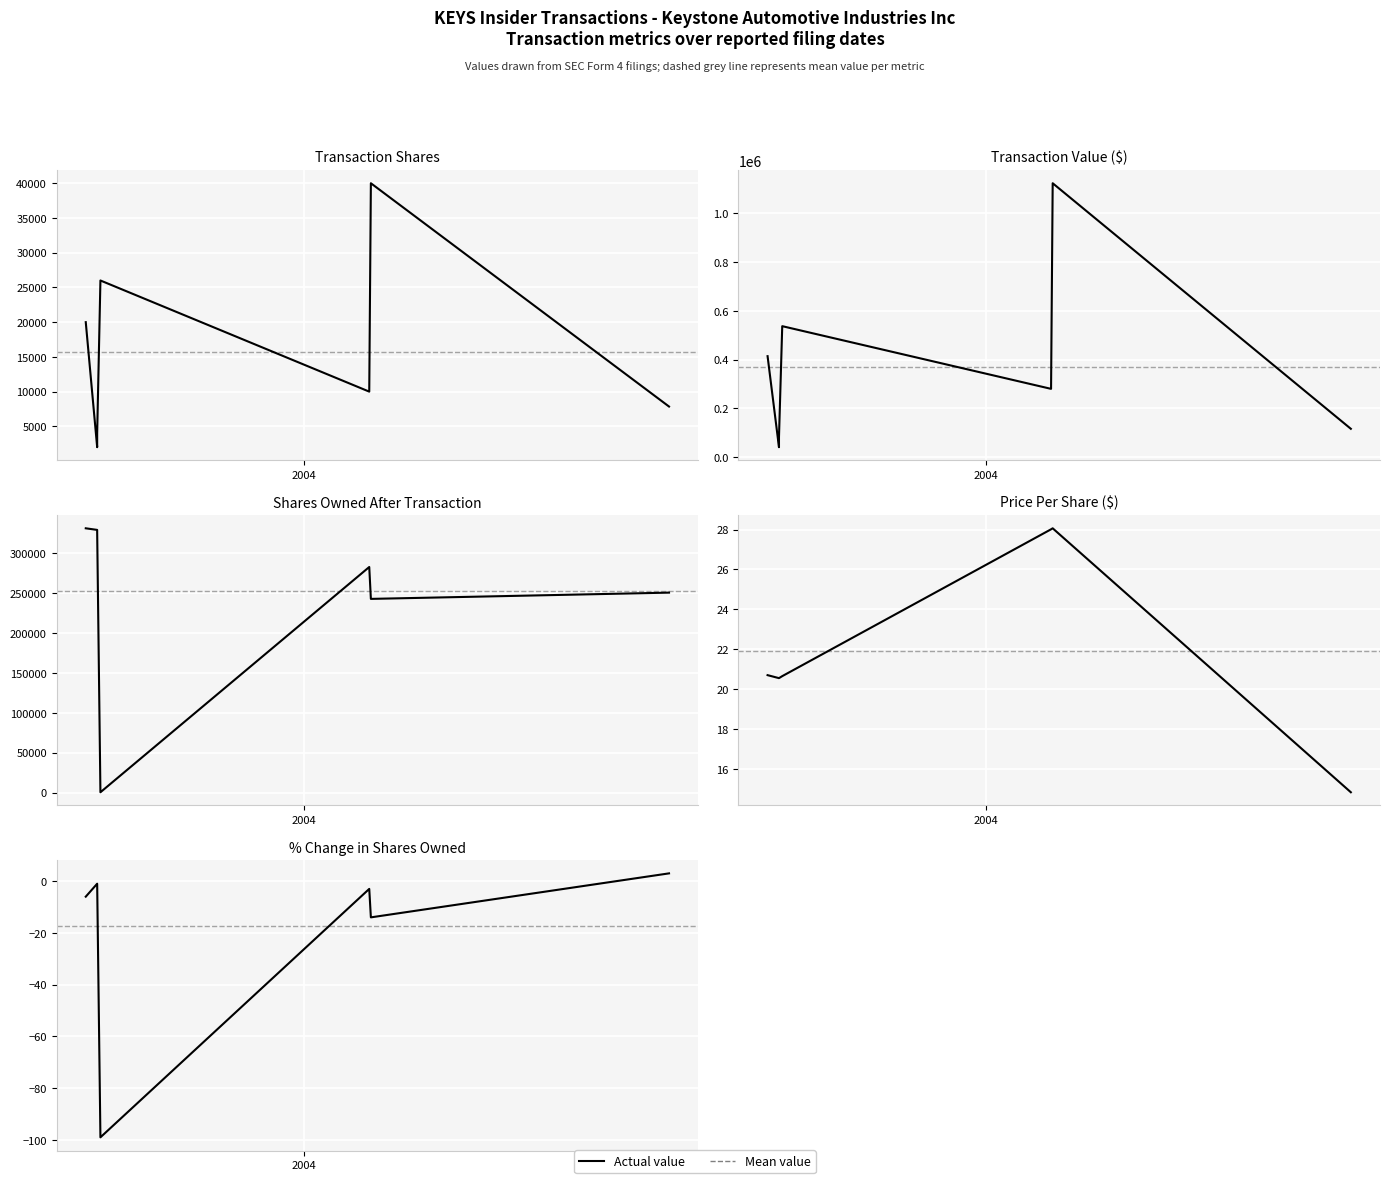

What is the label of the 5th point from the right?

2003-08-27